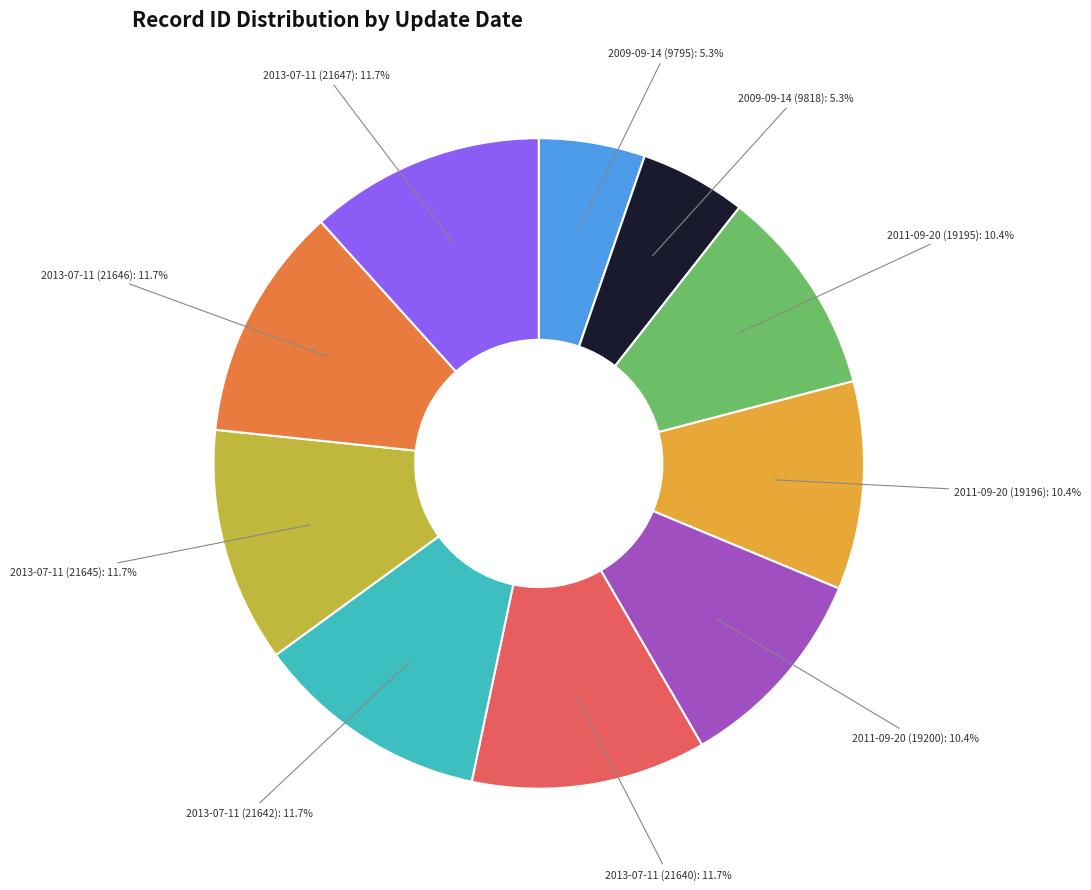

Is there any slice that represents more than half of the pie?

No